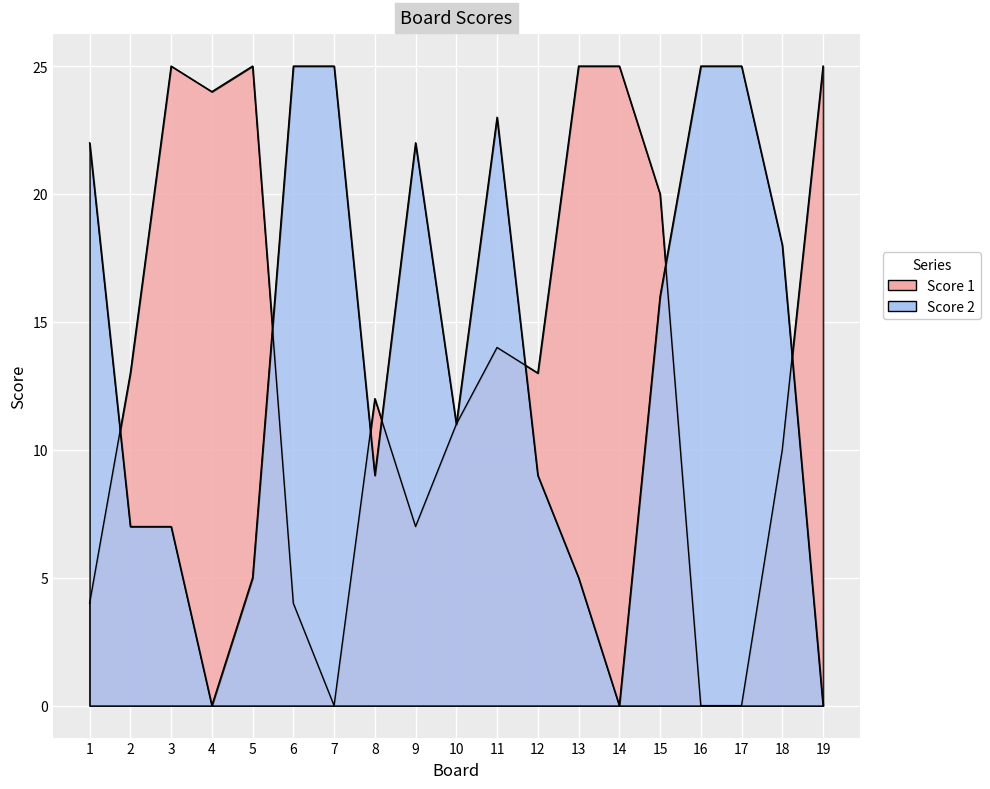

Which has a higher value, 15 or 18?

15